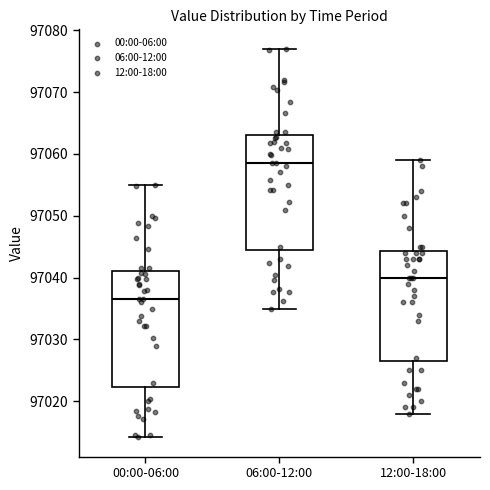

Reading left to right, transcribe this box plot: for each box, give where its median line is, the range the box spans, and where its two whiskers end, as read against the y-axis. The values are not printed on the chart, so give them approximately, as read against the axis.

00:00-06:00: median 97037, box 97022 to 97041, whiskers 97014 to 97055
06:00-12:00: median 97059, box 97045 to 97063, whiskers 97035 to 97077
12:00-18:00: median 97040, box 97027 to 97044, whiskers 97018 to 97059